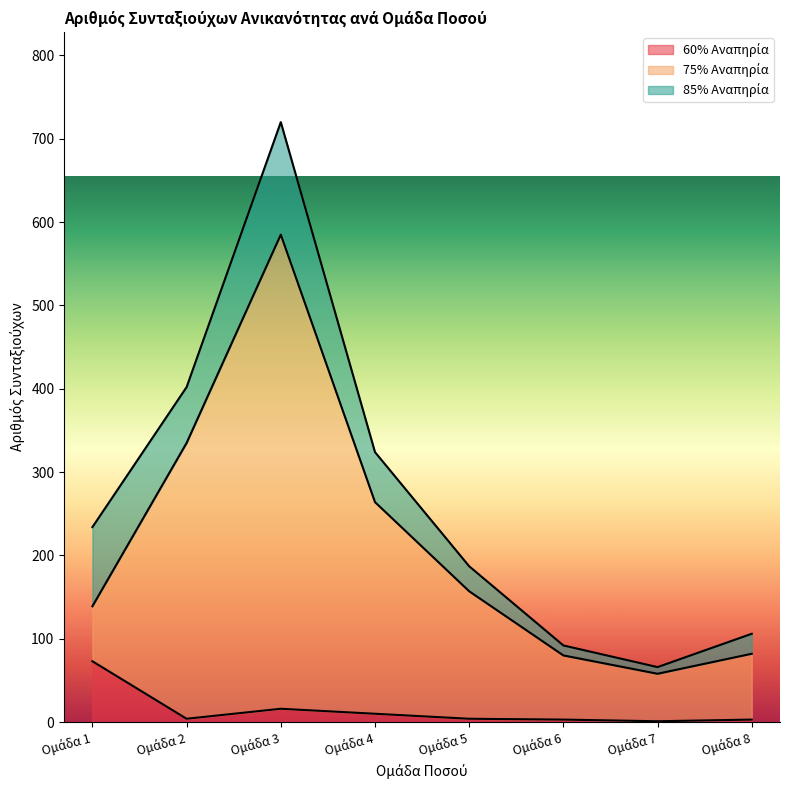

What is the average value of the 75% Αναπηρία series?

212